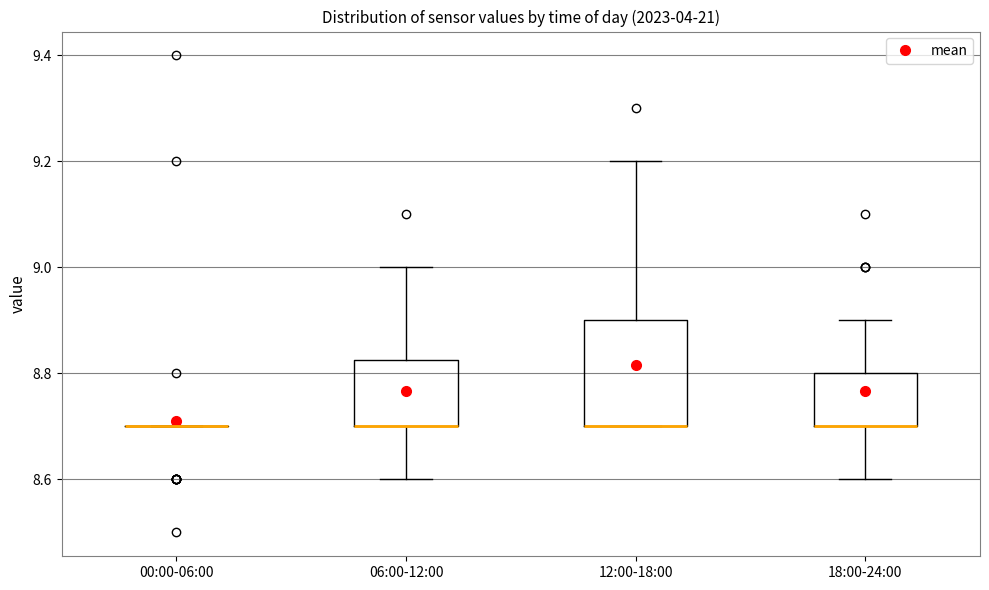

Comparing the boxes themselves (not the whiskers), which one is the tallest?

12:00-18:00